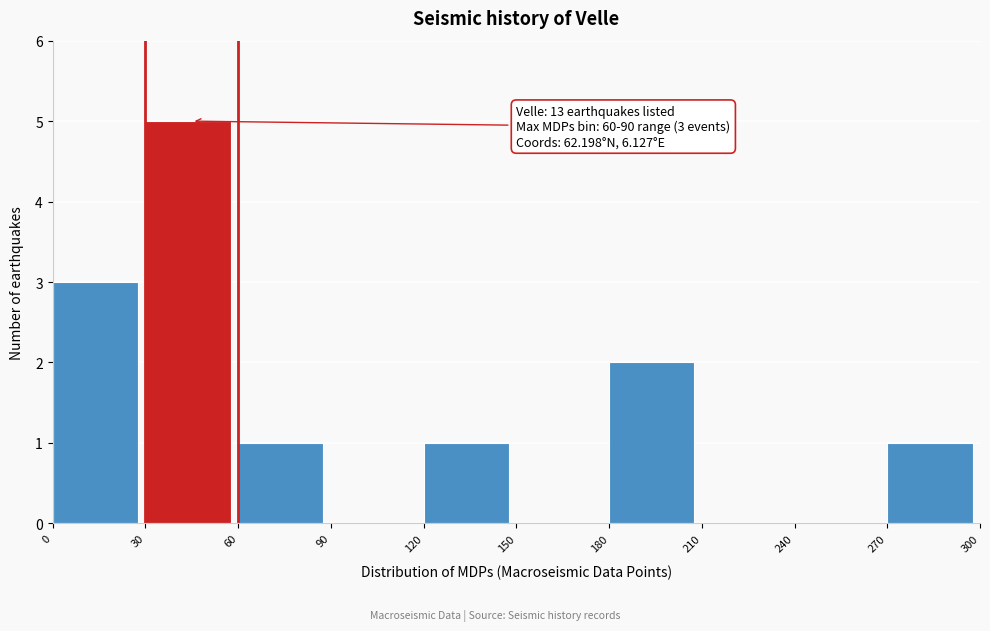

Which range on the x-axis has the tallest bar?

30 to 60